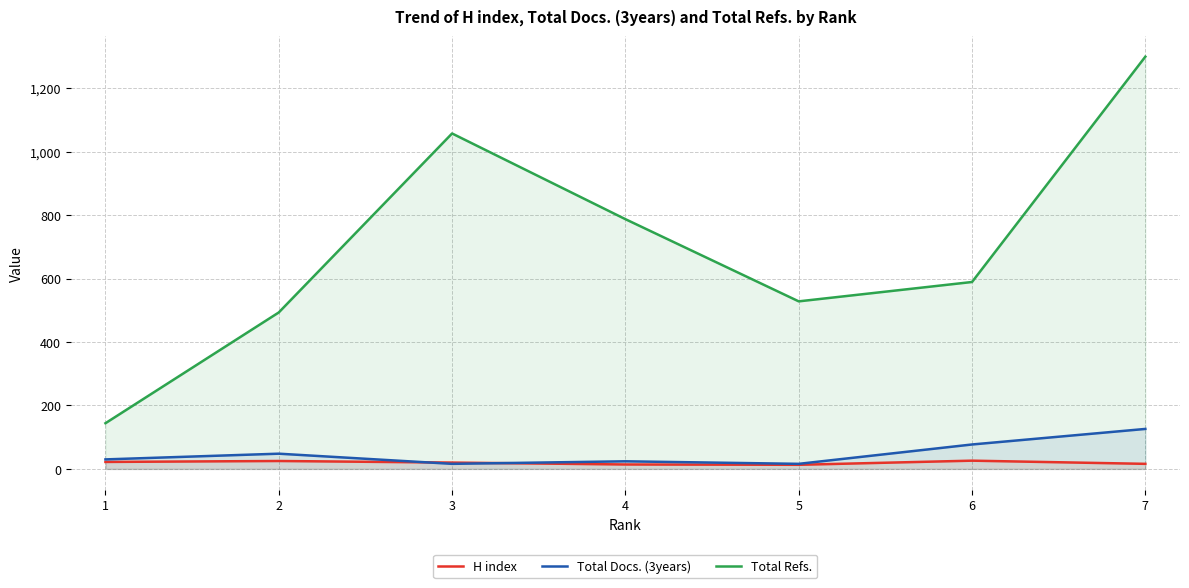

True or false: Total Refs. and H index cross at least once.

False